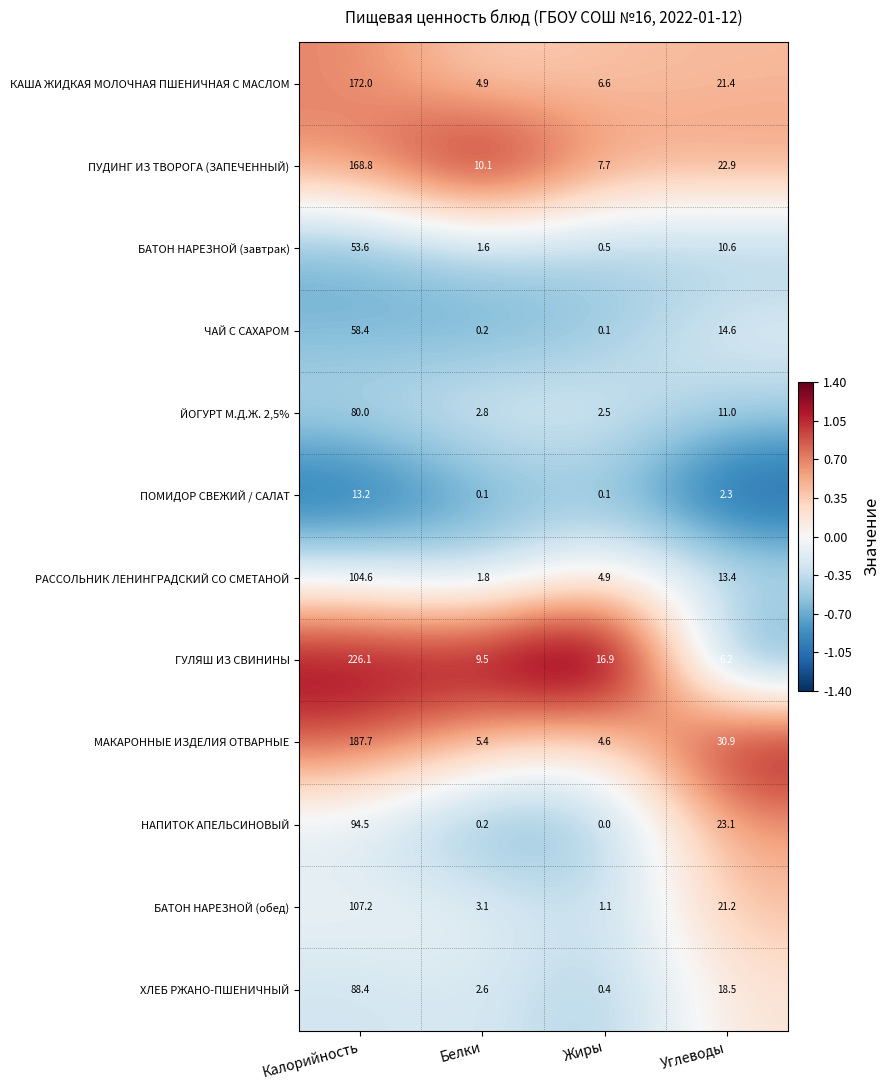

How many series are shown in this chart?

12